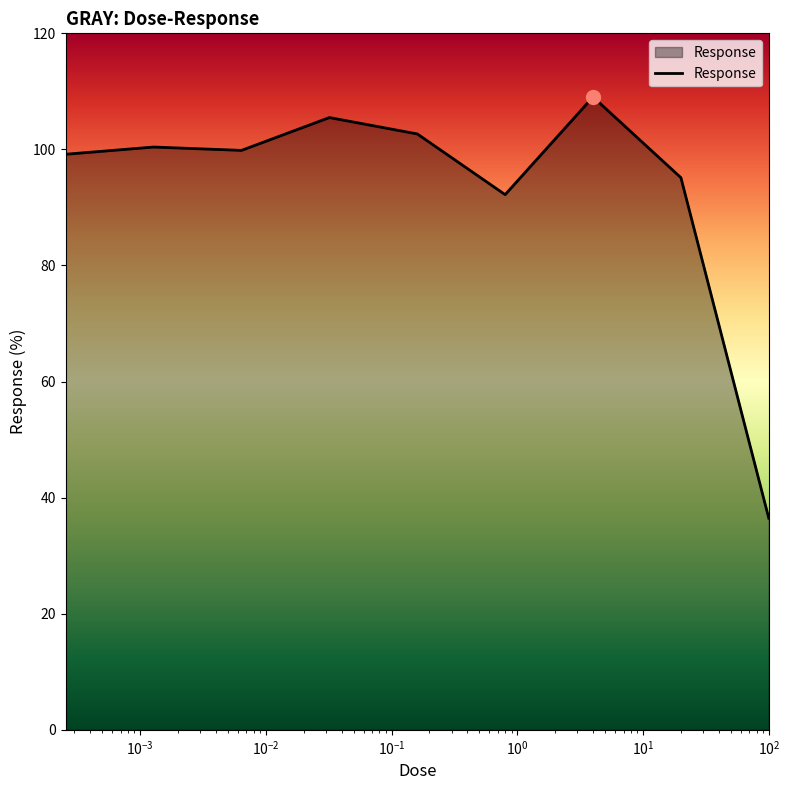

How many lines are shown in the chart?

1